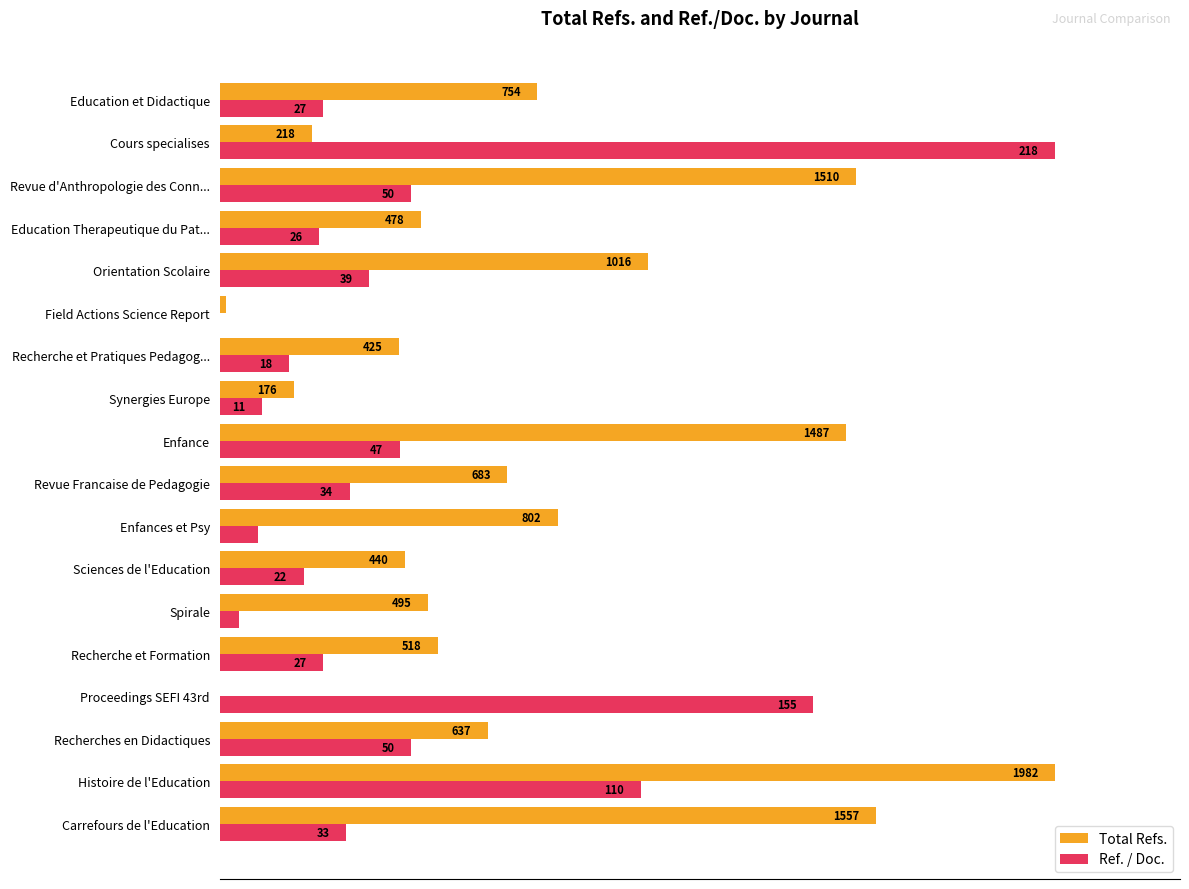

List the series in order of their overall mean, highest first.

Total Refs., Ref. / Doc.